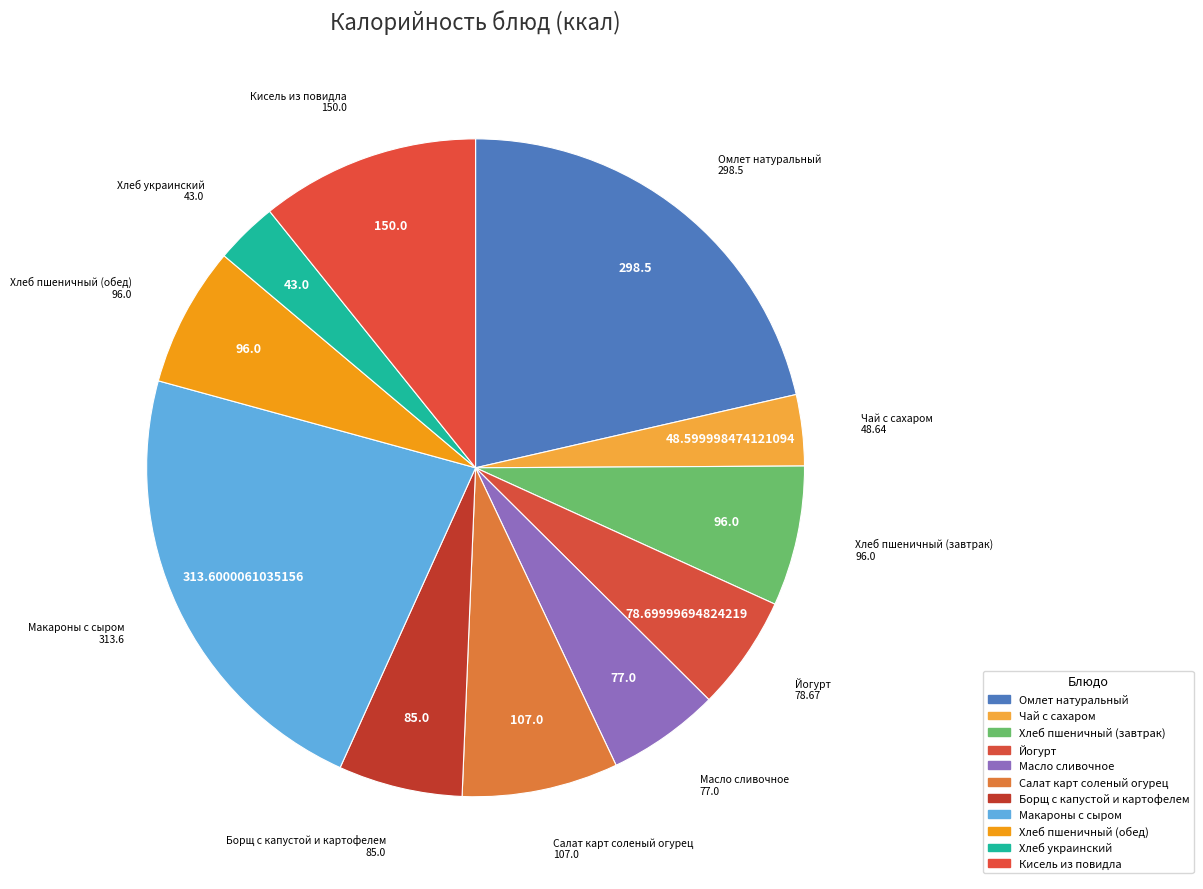

How many slices are in this pie chart?

11